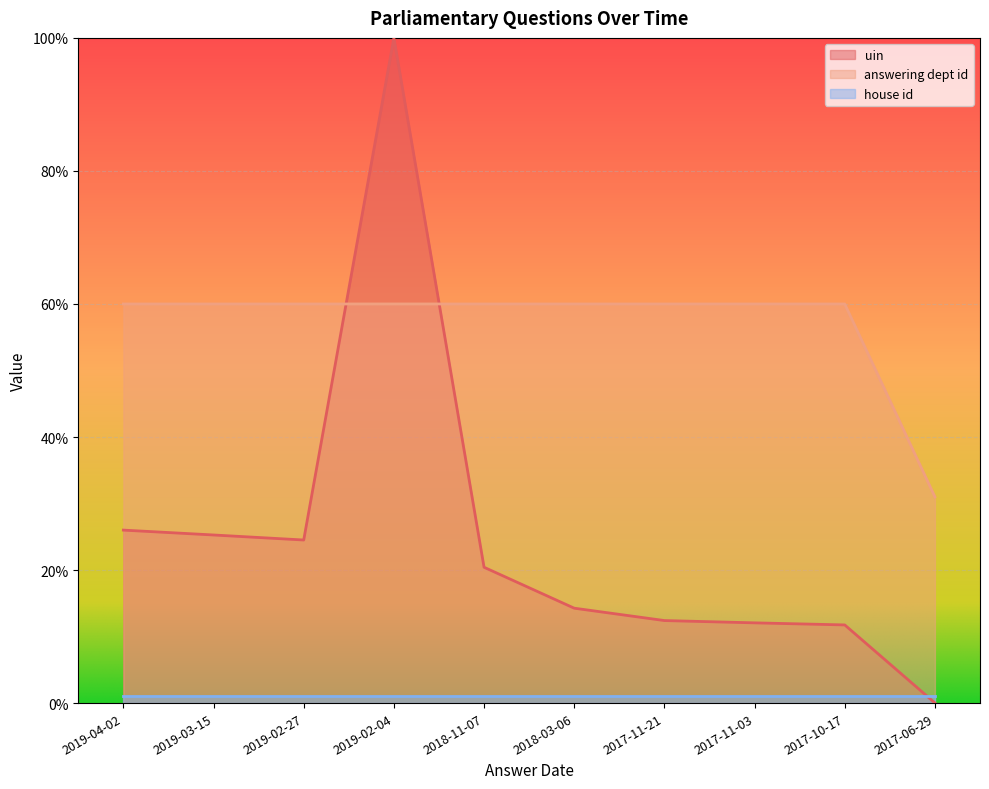

What is the difference between the second highest and minimum values in the uin series?

26.0